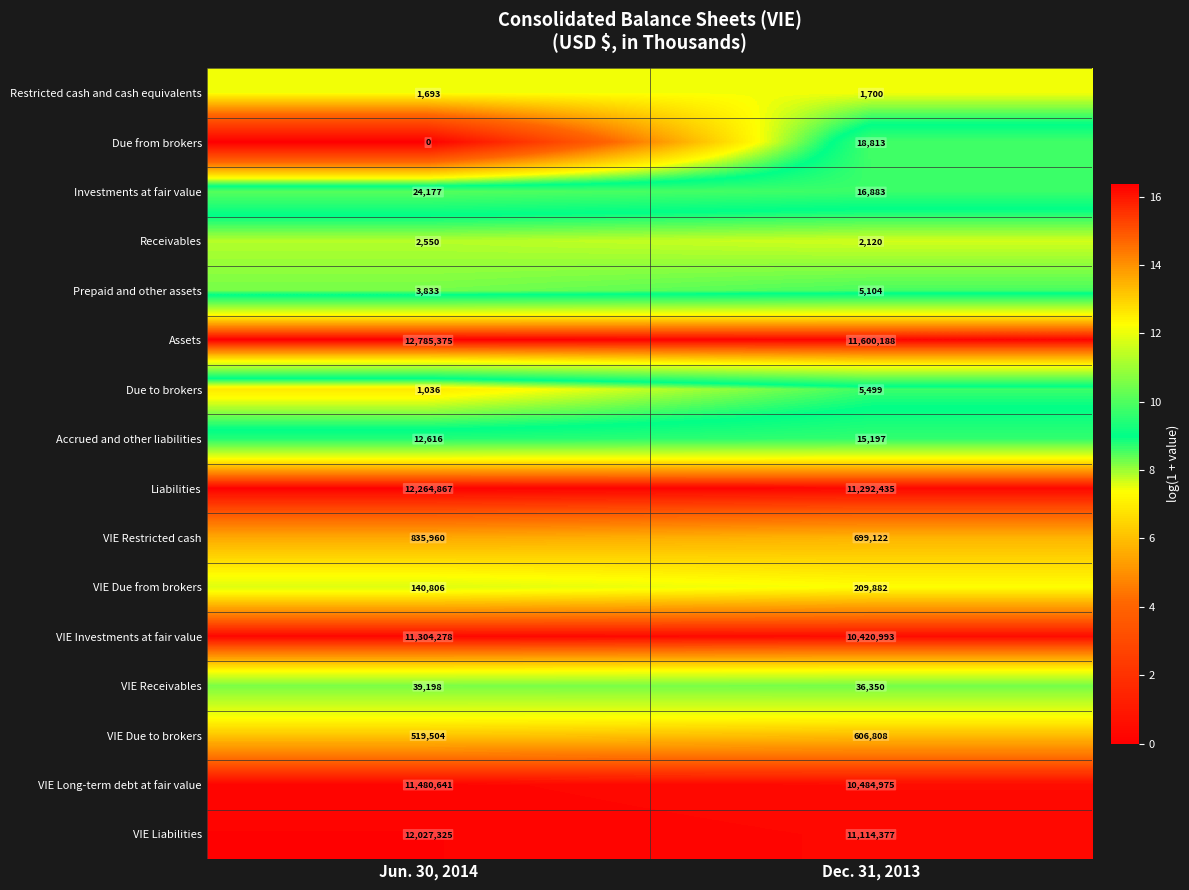

What is the total value across all series at Dec. 31, 2013?

56530446